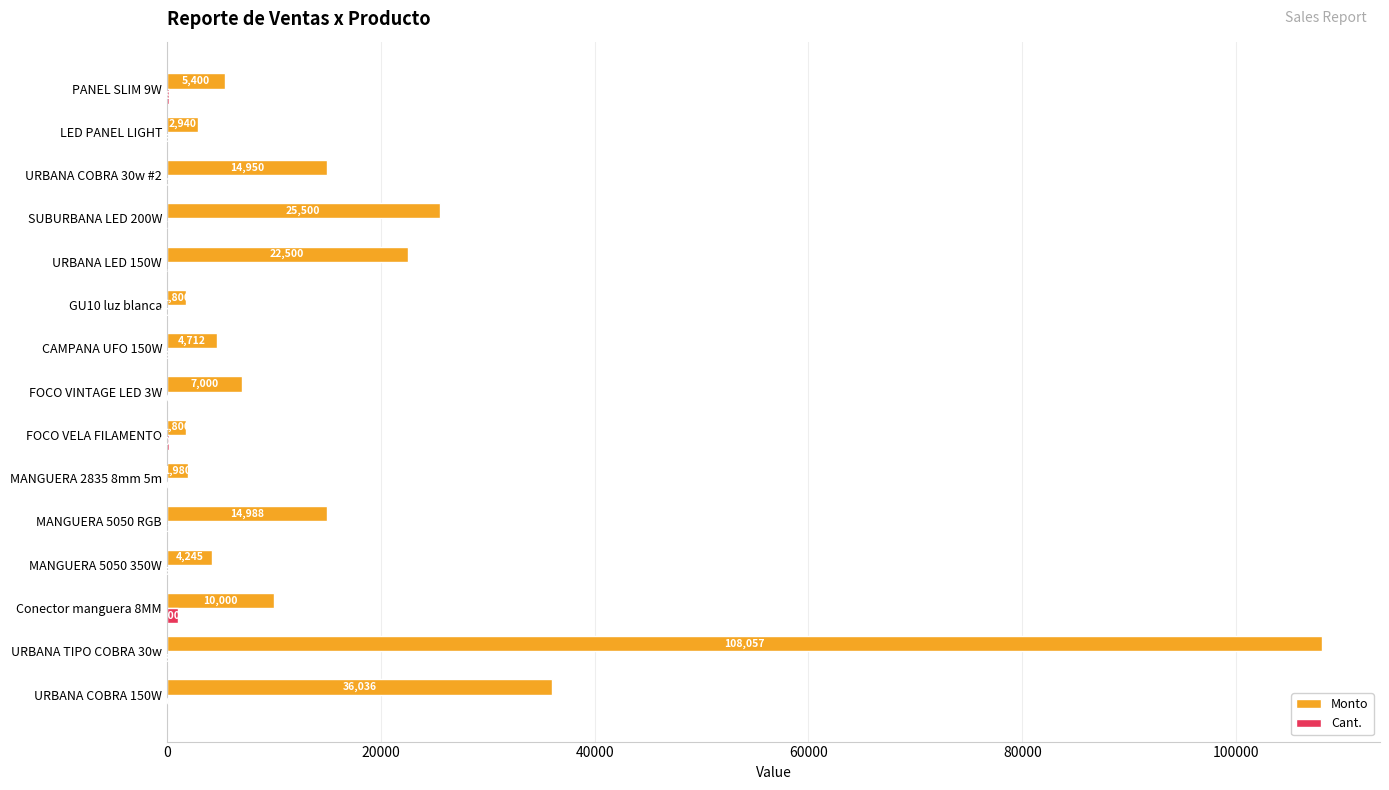

What is the approximate value of Monto at FOCO VINTAGE LED 3W?

7000.0